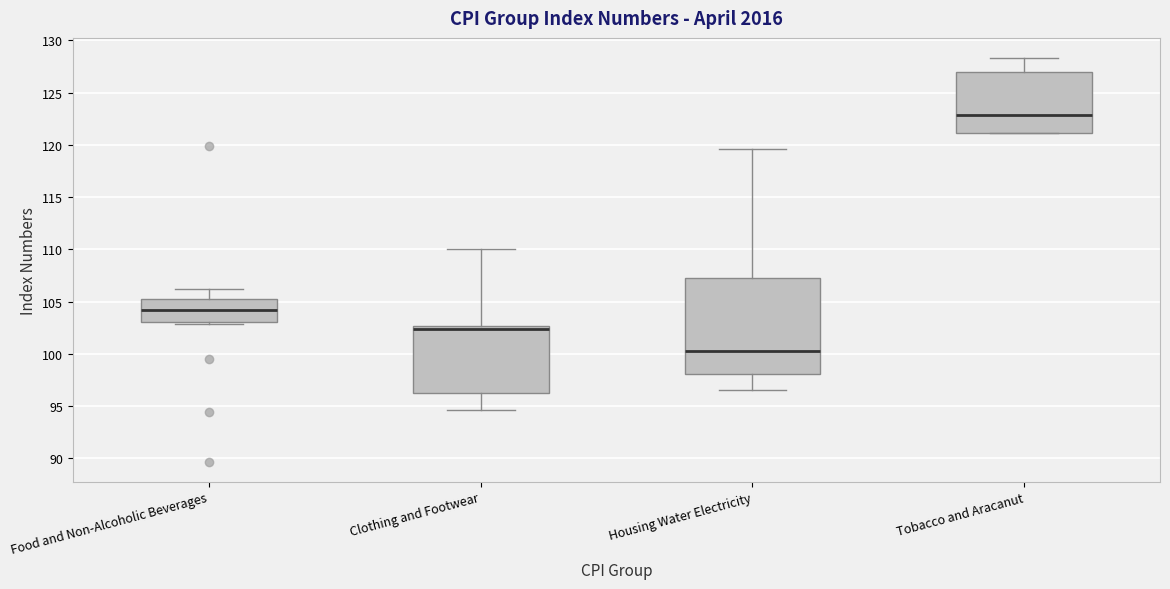

Which box's median line is the lowest?

Housing Water Electricity